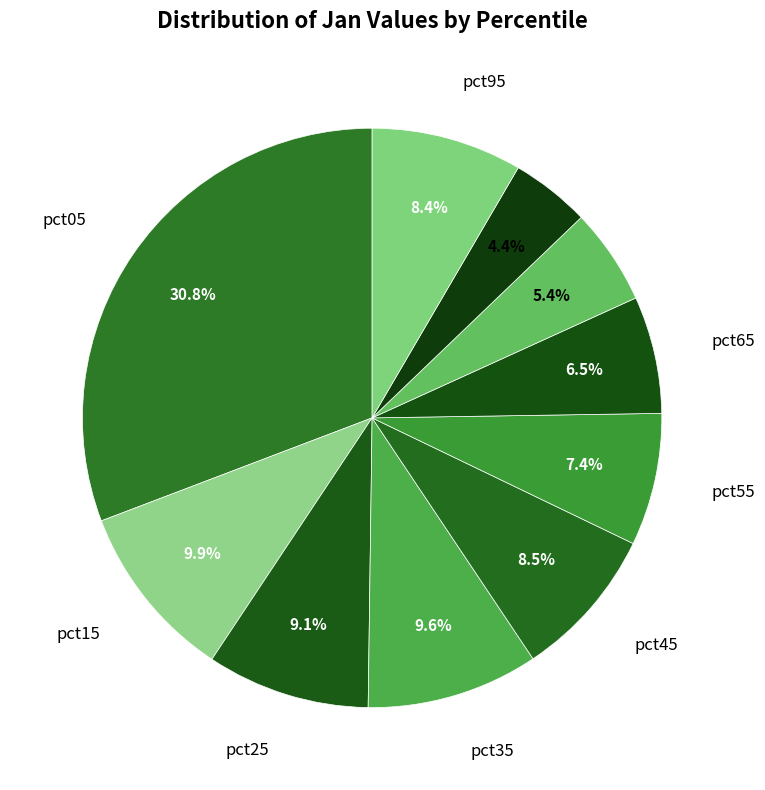

Count the number of slices in the pie.

10